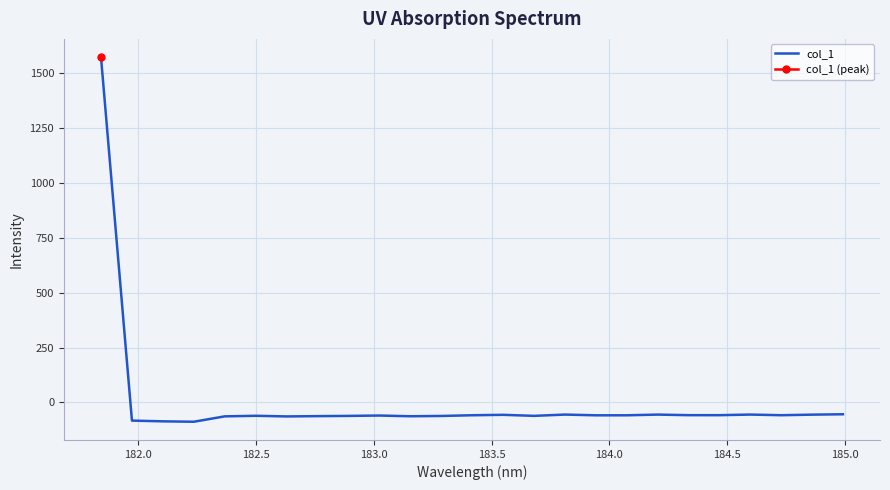

What is the greatest value displayed?

1571.3